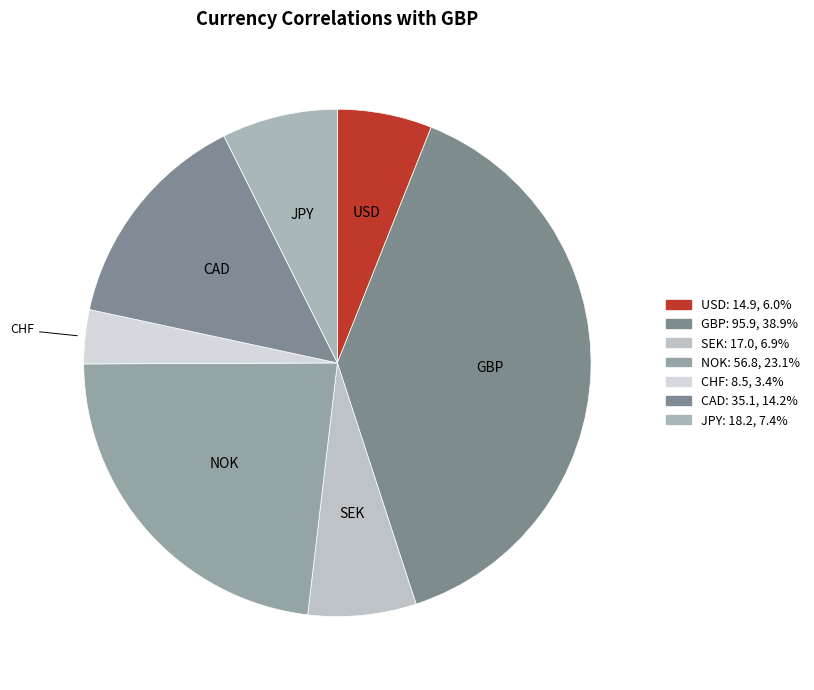

Is the sum of CHF and USD greater than half?

No